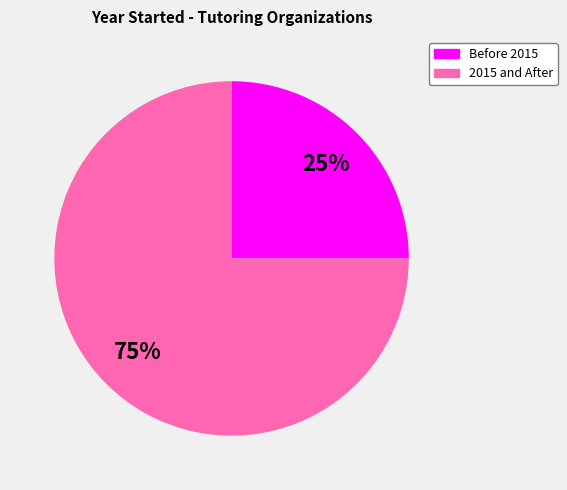

How many slices are in this pie chart?

2